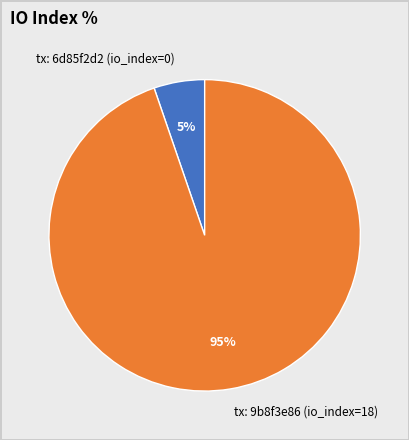

Is the sum of tx: 9b8f3e86 (io_index=18) and tx: 6d85f2d2 (io_index=0) greater than half?

Yes